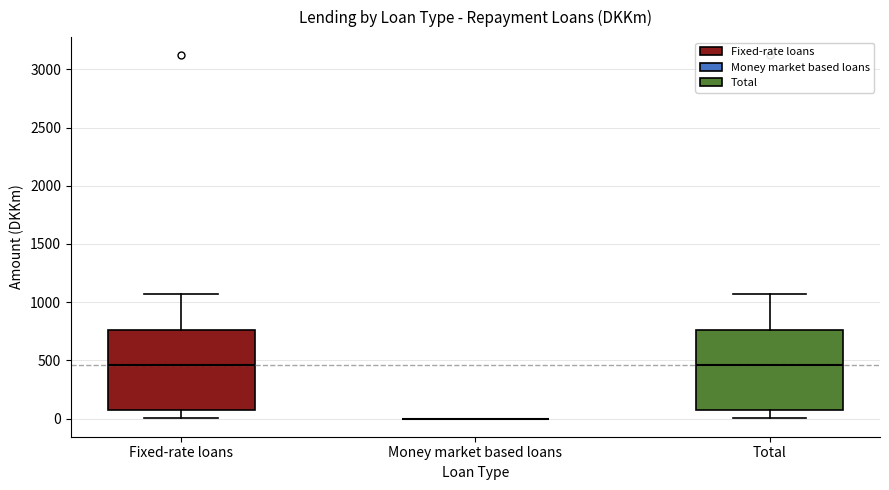

Reading left to right, transcribe this box plot: for each box, give where its median line is, the range the box spans, and where its two whiskers end, as read against the y-axis. The values are not printed on the chart, so give them approximately, as read against the axis.

Fixed-rate loans: median 450, box 100 to 750, whiskers 0 to 1050
Money market based loans: box collapsed to a line at 0, whiskers 0 to 0
Total: median 450, box 100 to 750, whiskers 0 to 1050